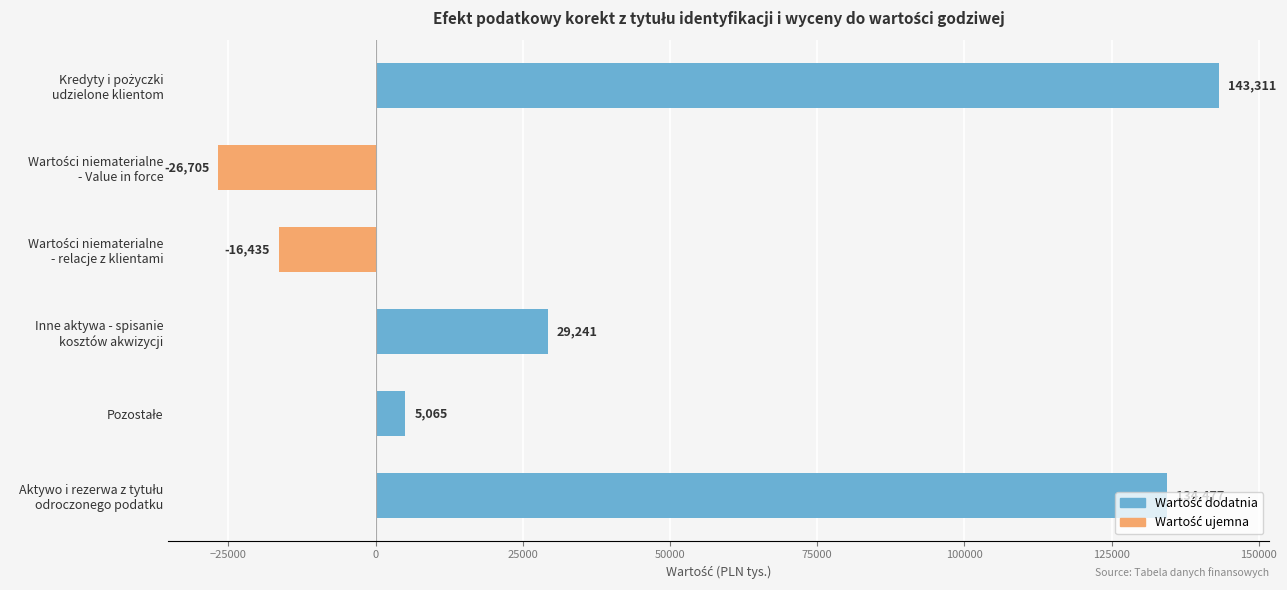

What is the greatest value displayed?

143311.0